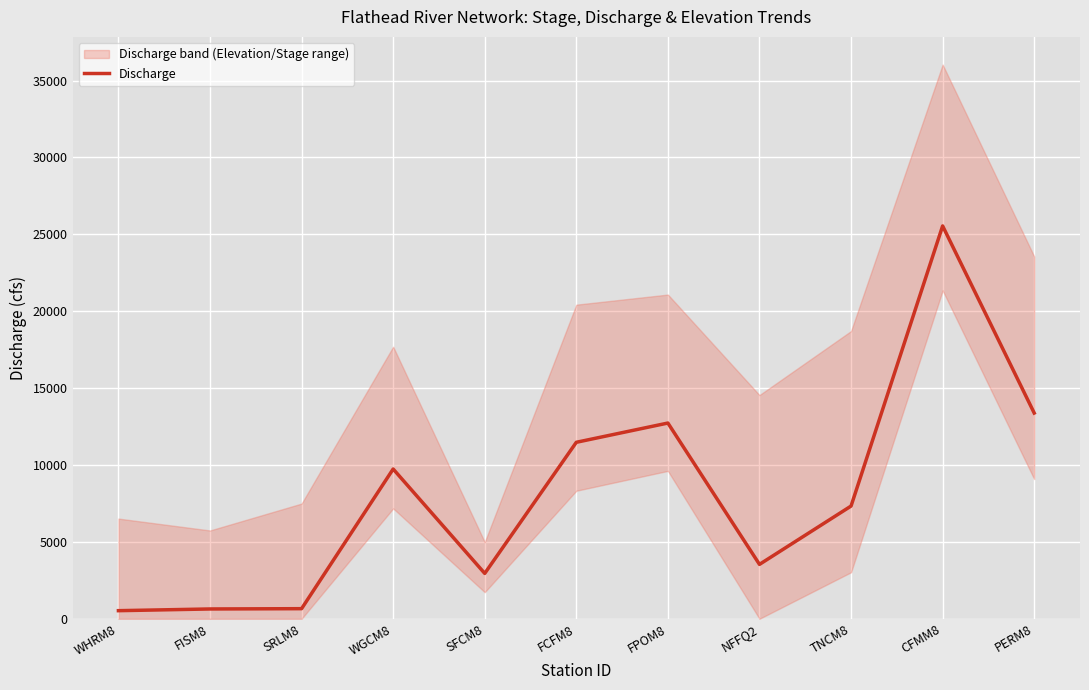

List the labels in order of value, largest first.

CFMM8, PERM8, FPOM8, FCFM8, WGCM8, TNCM8, NFFQ2, SFCM8, SRLM8, FISM8, WHRM8